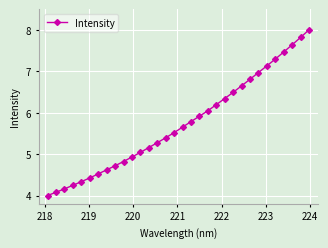

What is the maximum value shown in the chart?

8.0